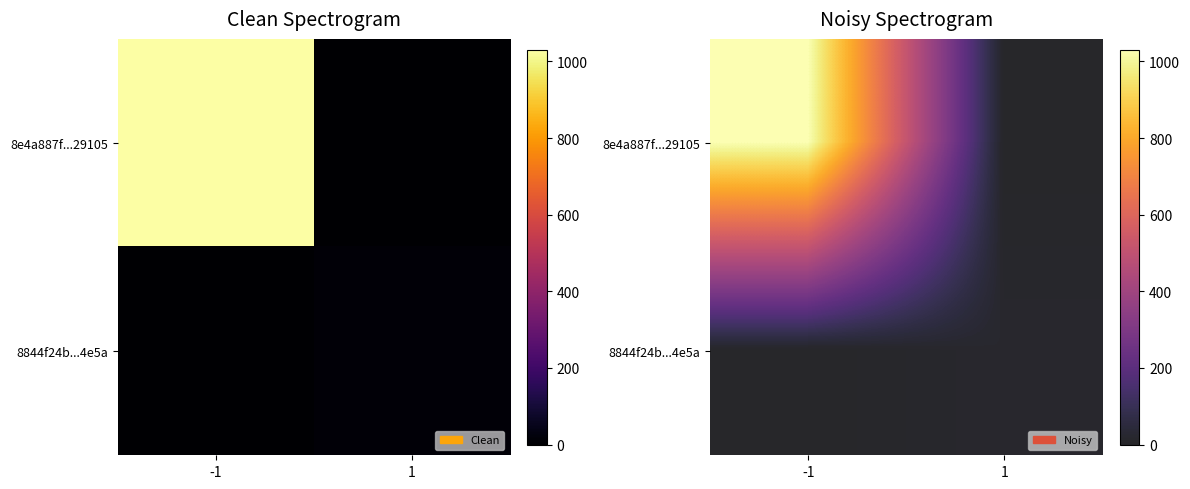

Which has a higher value, 1 or -1?

-1